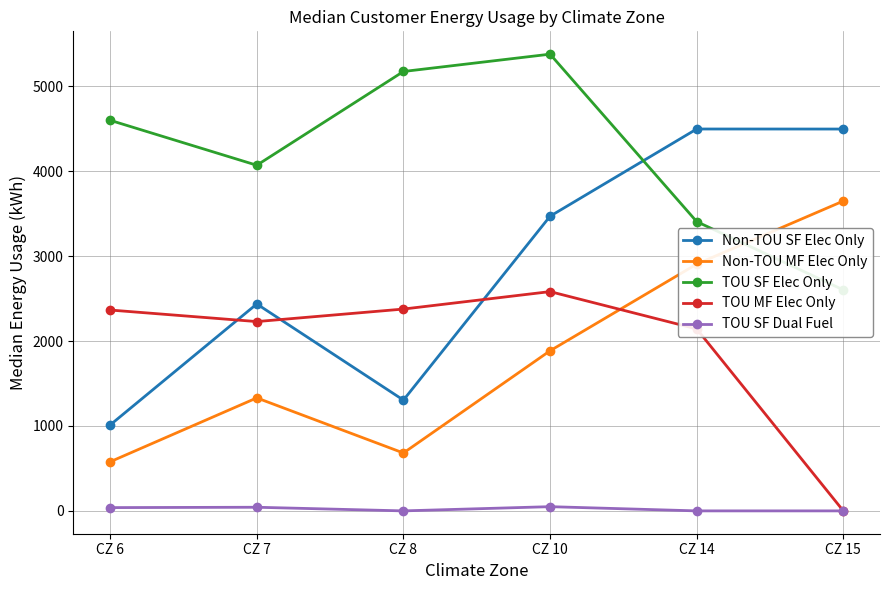

What value does the TOU MF Elec Only series have at CZ 14?

2143.5